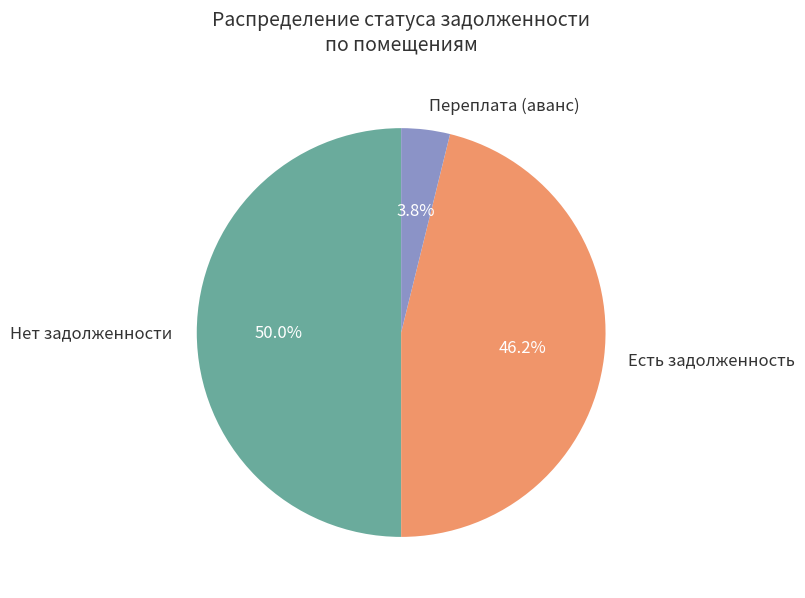

How many slices are in this pie chart?

3